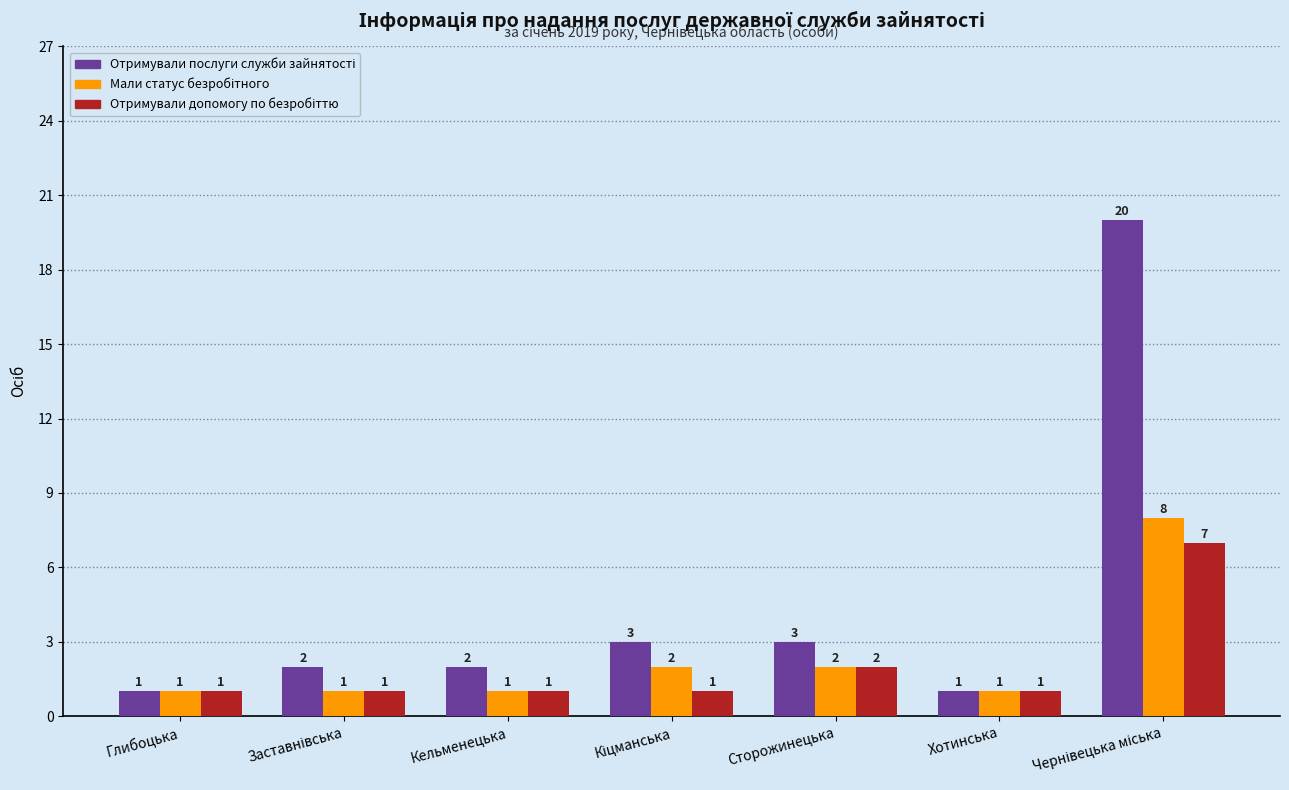

What is the total value across all series at Сторожинецька?

7